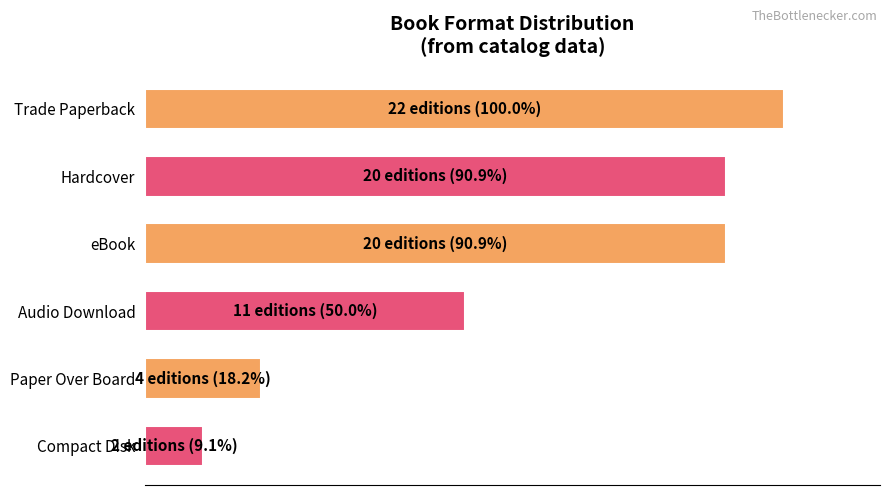

Are the bars horizontal?

Yes